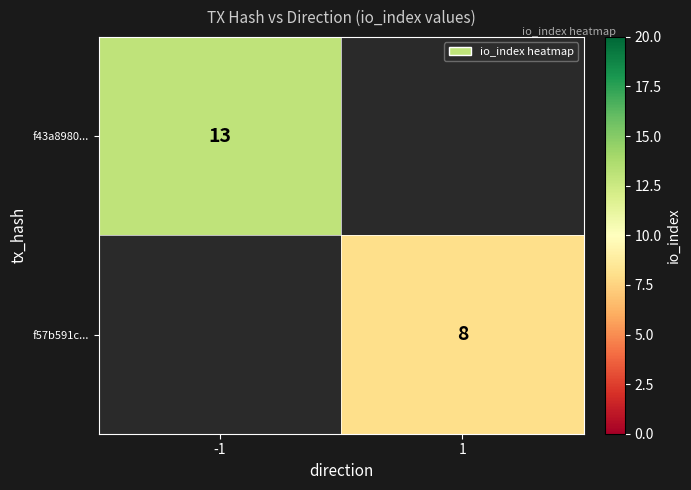

The f43a8980... series shows 5.8 at -1. True or false?

False